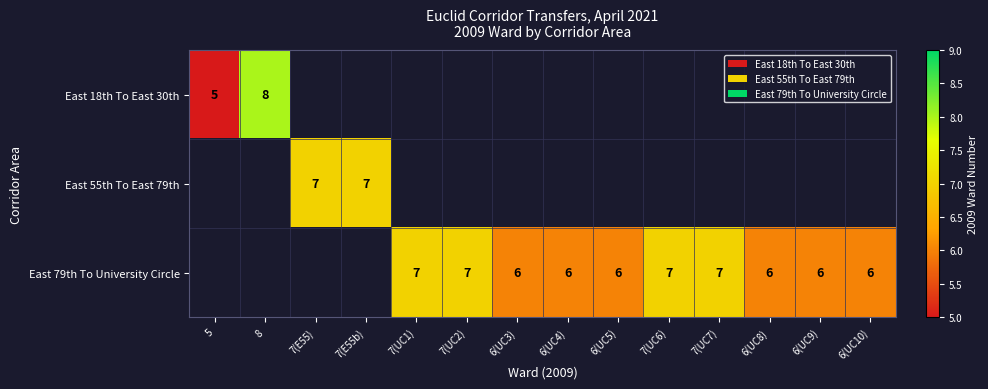

True or false: East 55th To East 79th has a value of 12 at 7(E55).

False